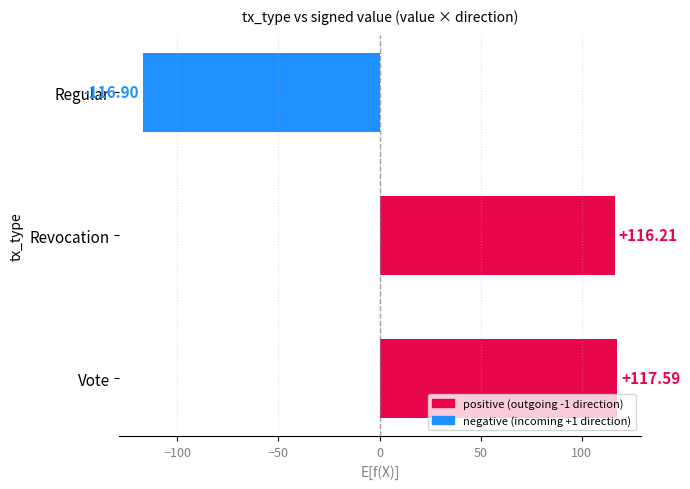

List the labels in order of value, largest first.

Vote, Revocation, Regular